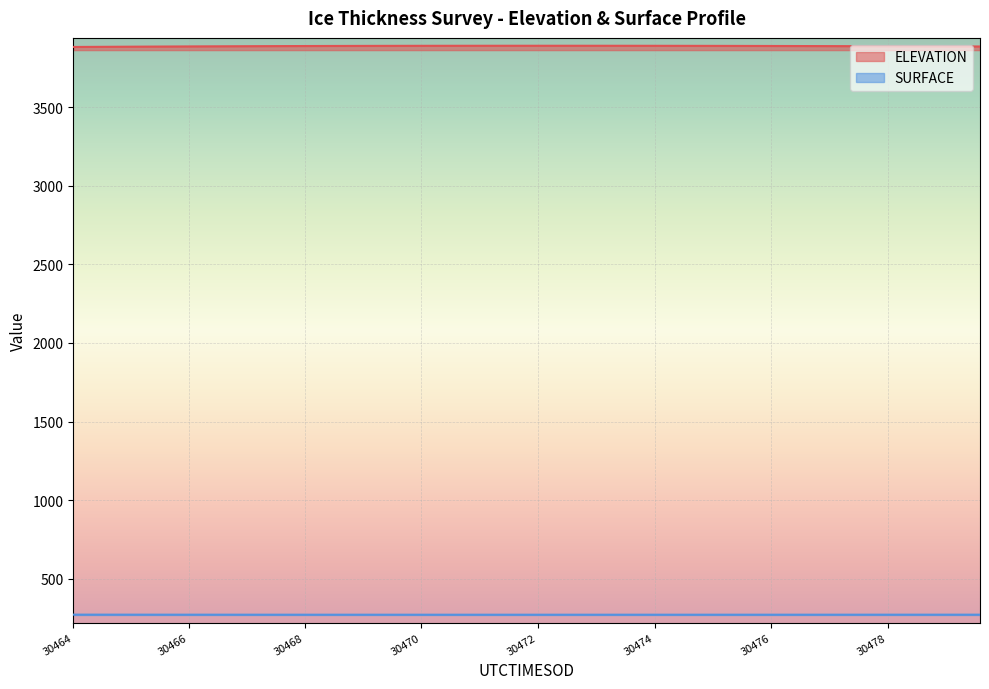

What is the highest value of the ELEVATION series?

3891.2